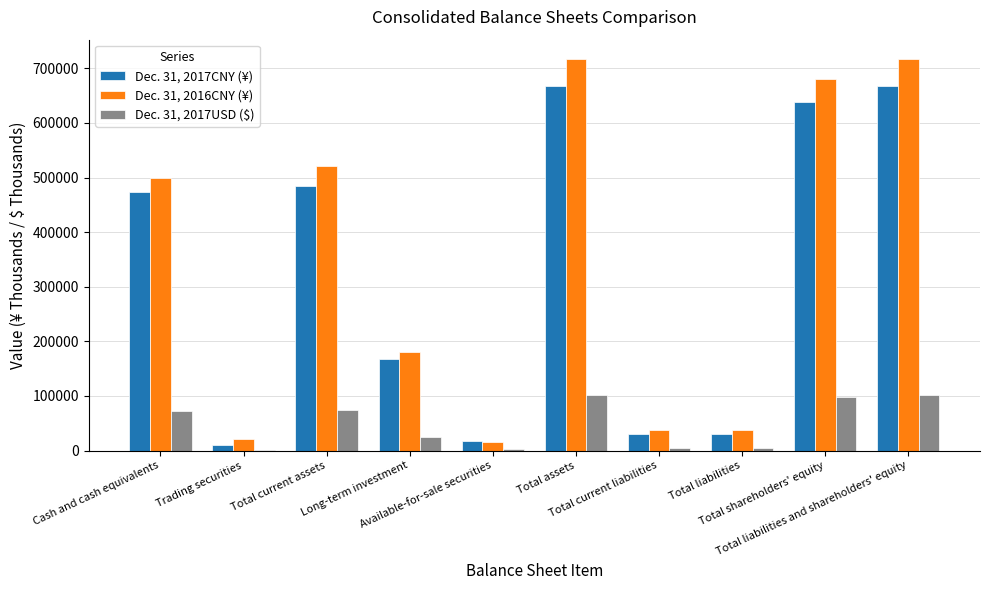

What is the approximate value of Dec. 31, 2016CNY (¥) at Cash and cash equivalents?

499854